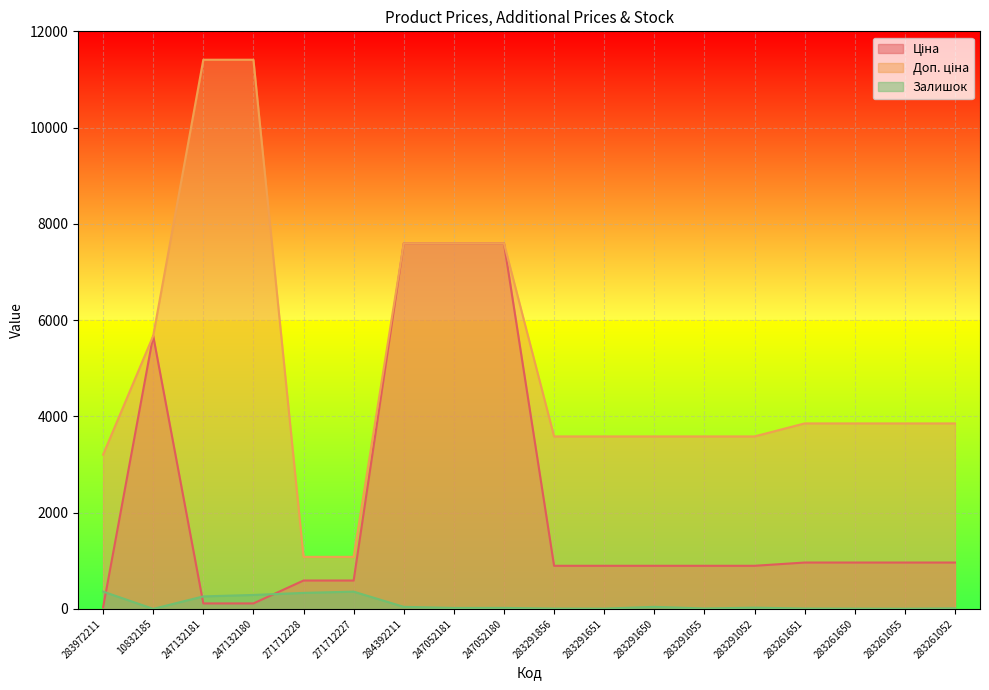

Where is the first local maximum for Залишок?

271712227